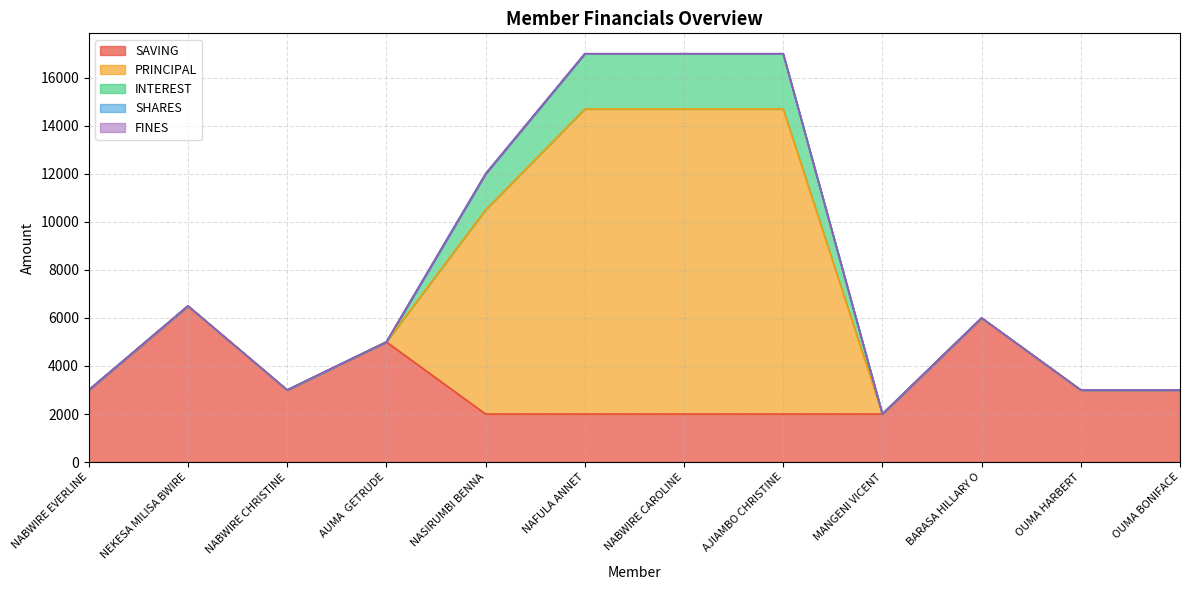

Which series has the largest range (max minus min)?

PRINCIPAL